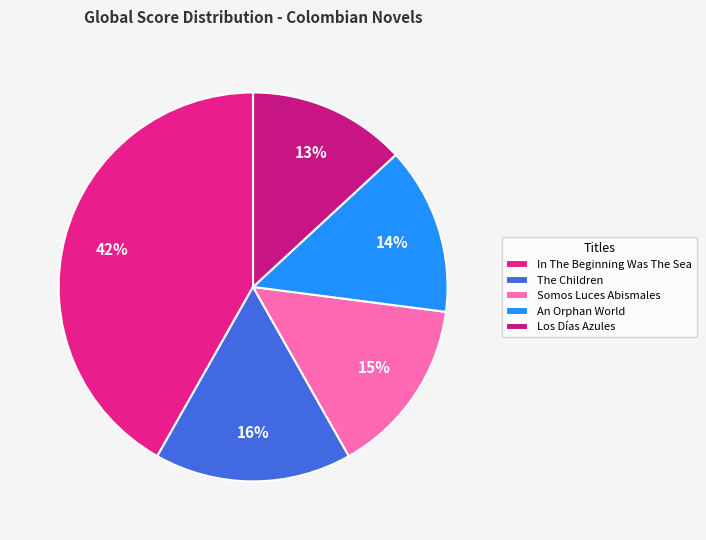

Rank the categories by value from lowest to highest.

Los Días Azules, An Orphan World, Somos Luces Abismales, The Children, In The Beginning Was The Sea